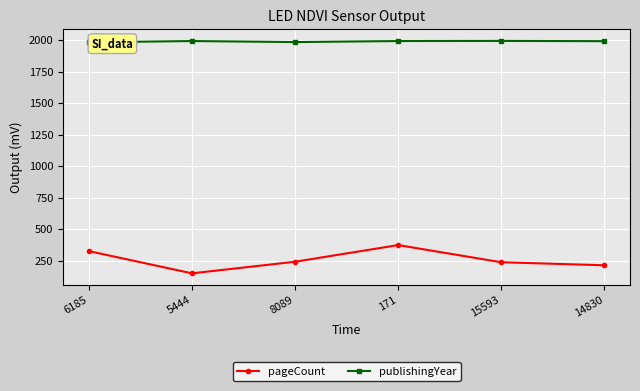

What is the difference between the maximum and second lowest values in the pageCount series?

160